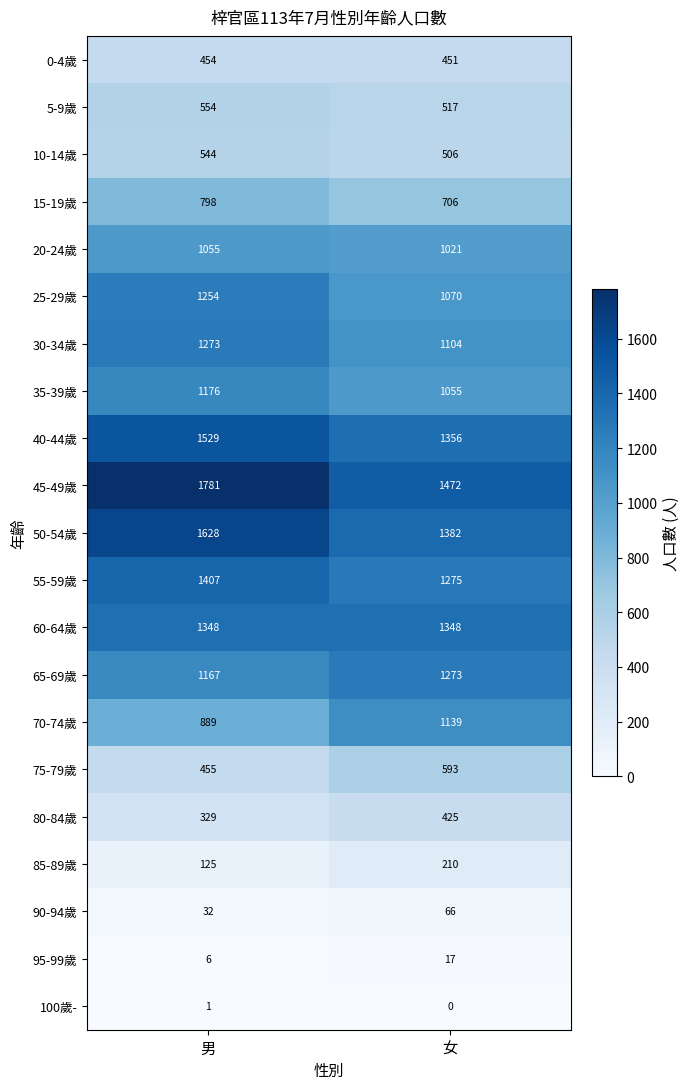

What is the sum of the 35-39歲 values at 男 and 女?

2231